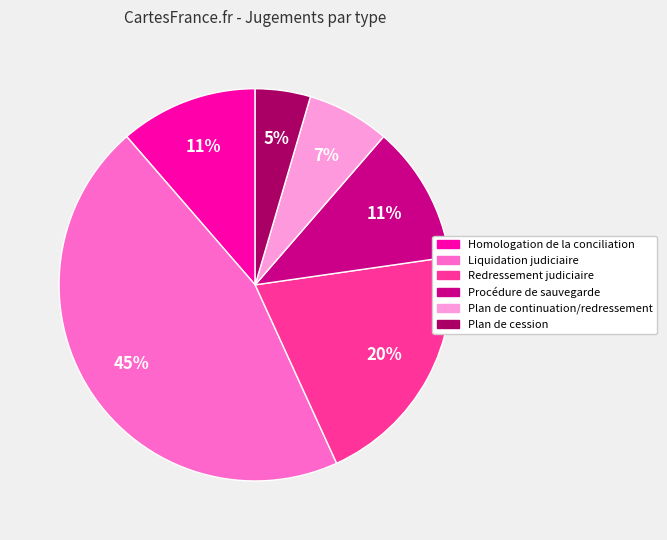

Between Plan de continuation/redressement and Liquidation judiciaire, which is larger?

Liquidation judiciaire